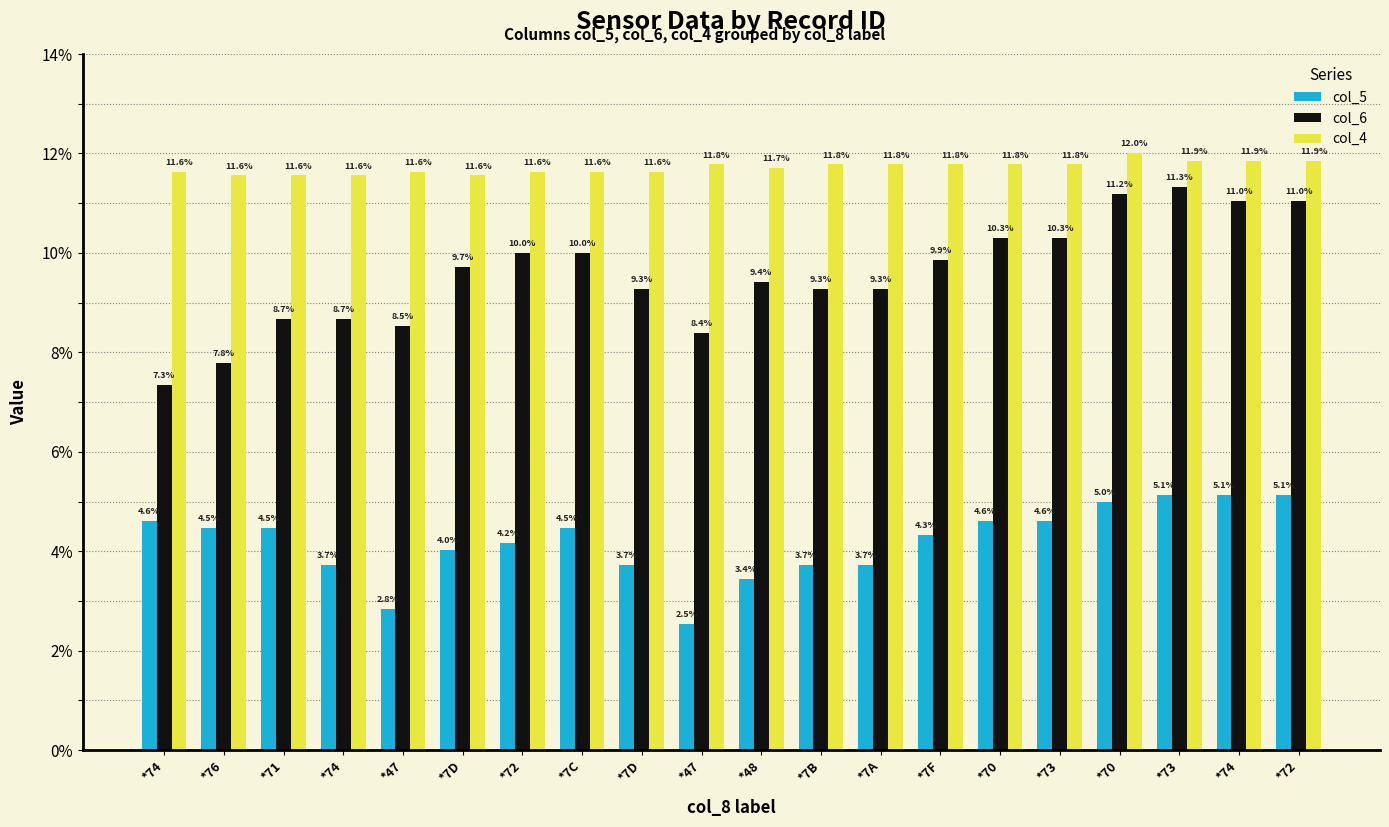

Between *7D and *47, which series saw the biggest shift?

col_5